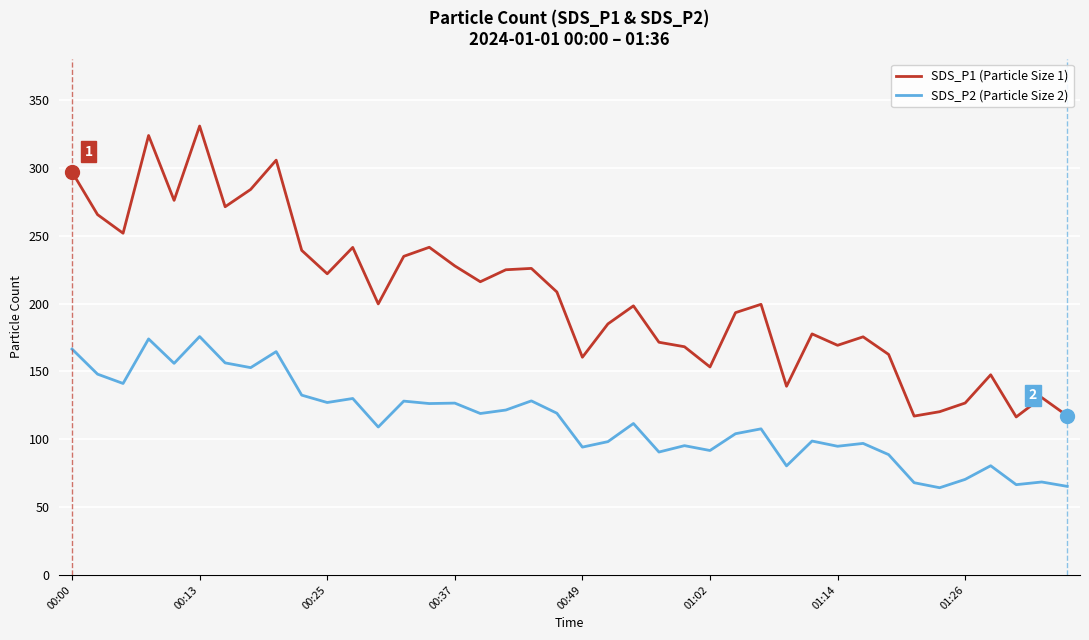

List the series in order of their peak value, highest first.

SDS_P1 (Particle Size 1), SDS_P2 (Particle Size 2)